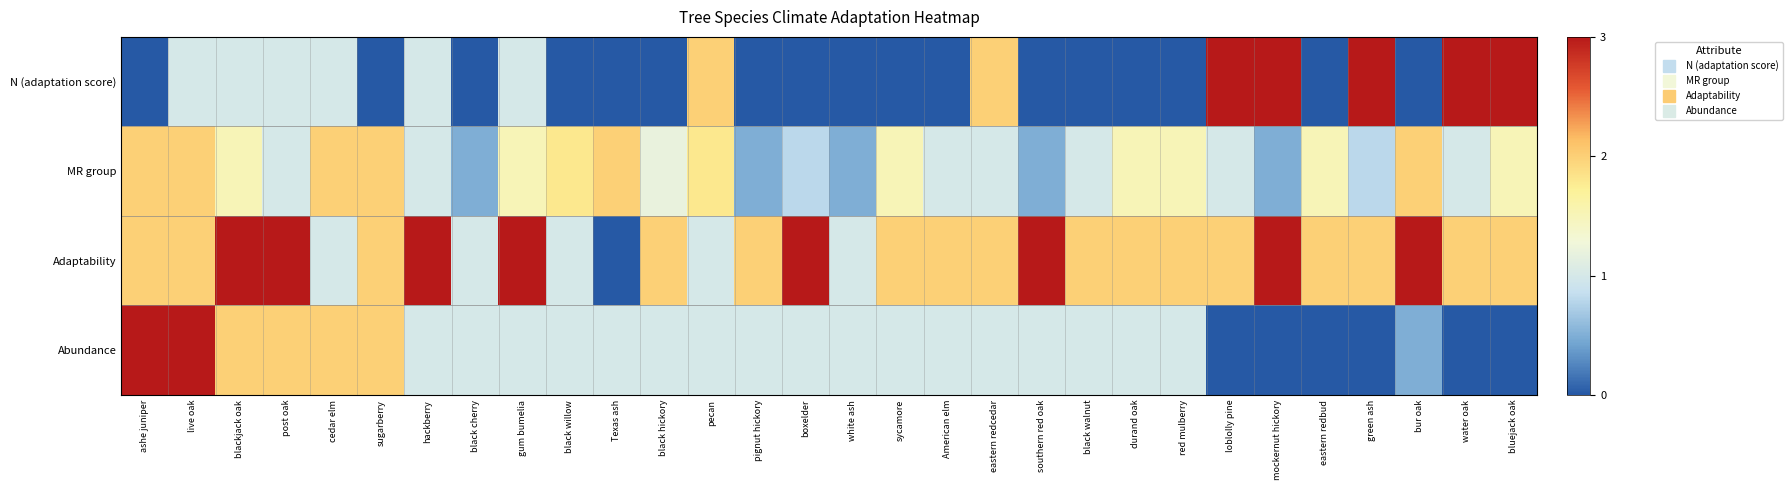

Between southern red oak and water oak, which is larger?

water oak